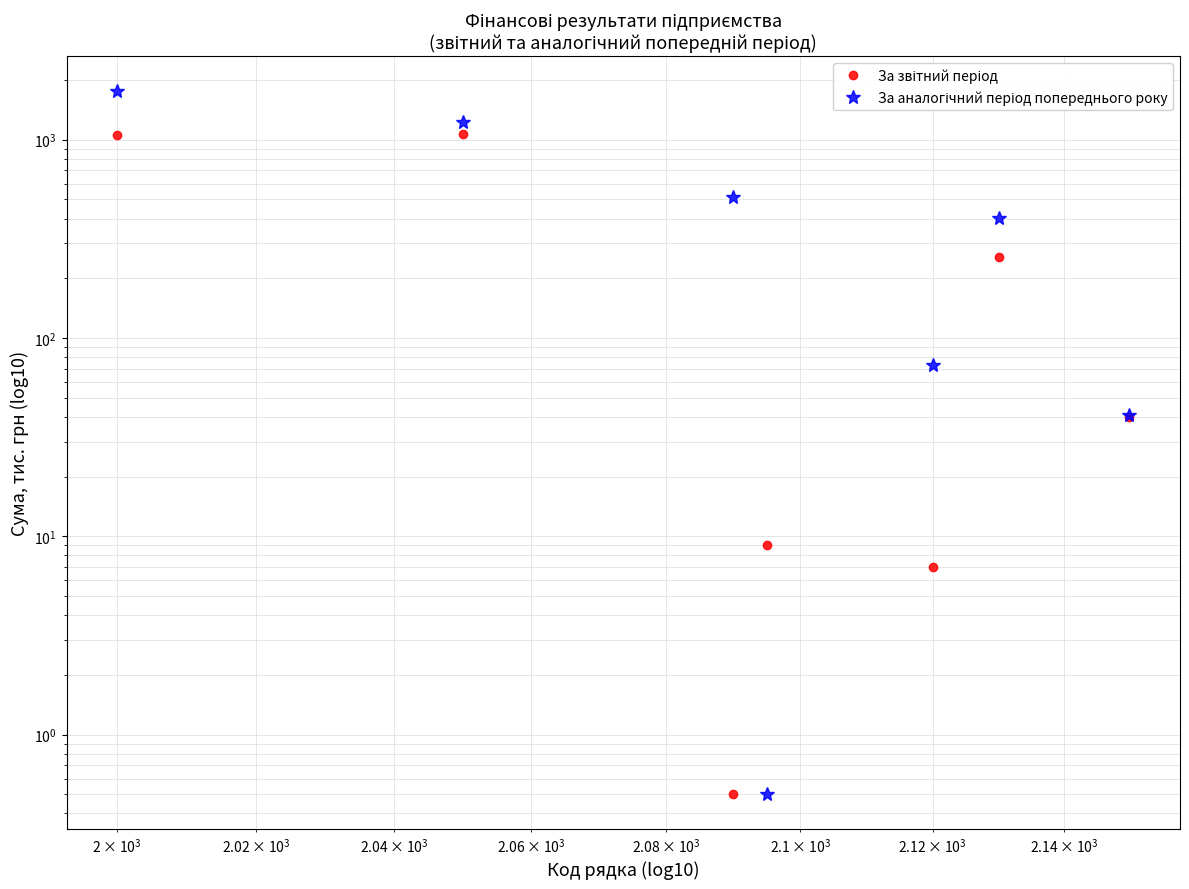

How many lines are shown in the chart?

2